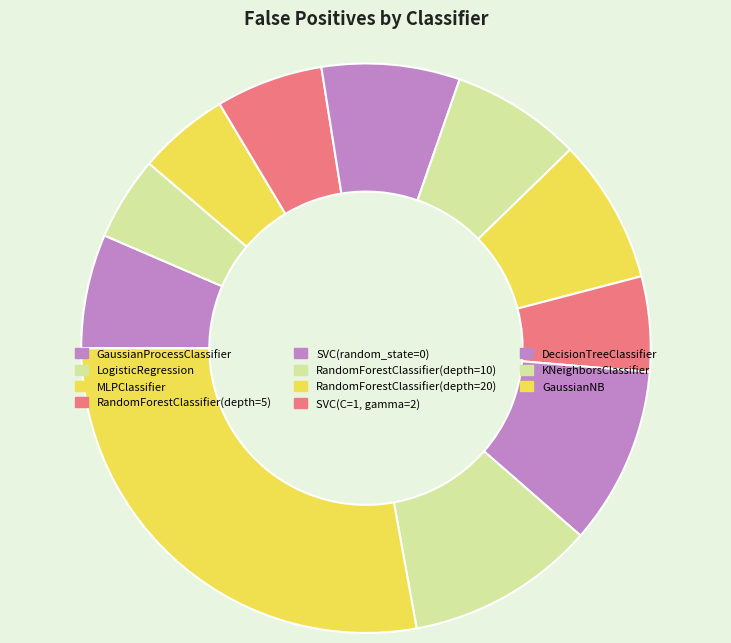

How many slices are in this pie chart?

11